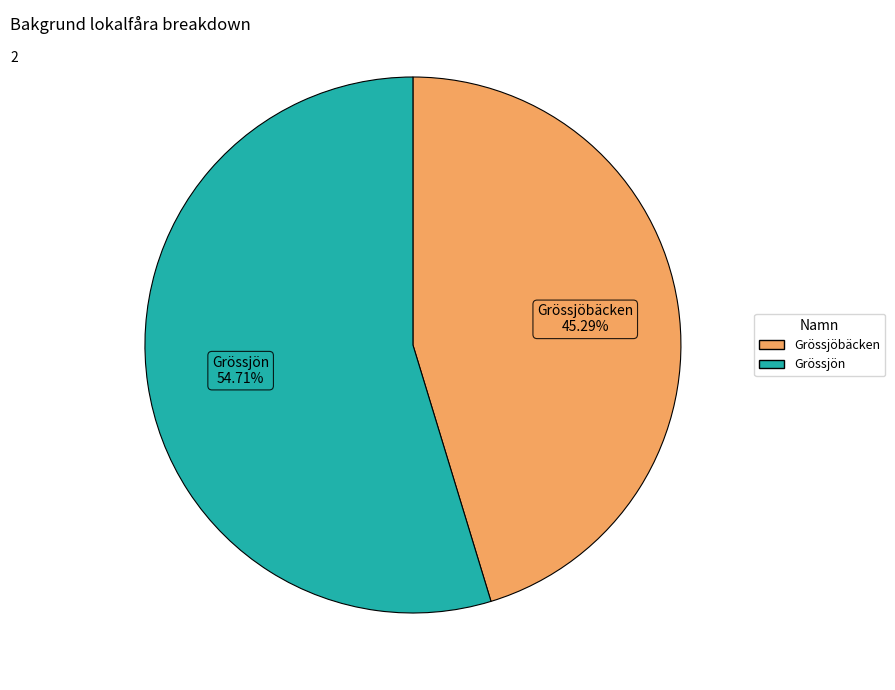

What is the ratio of the value at Grössjön to the value at Grössjöbäcken?

1.2